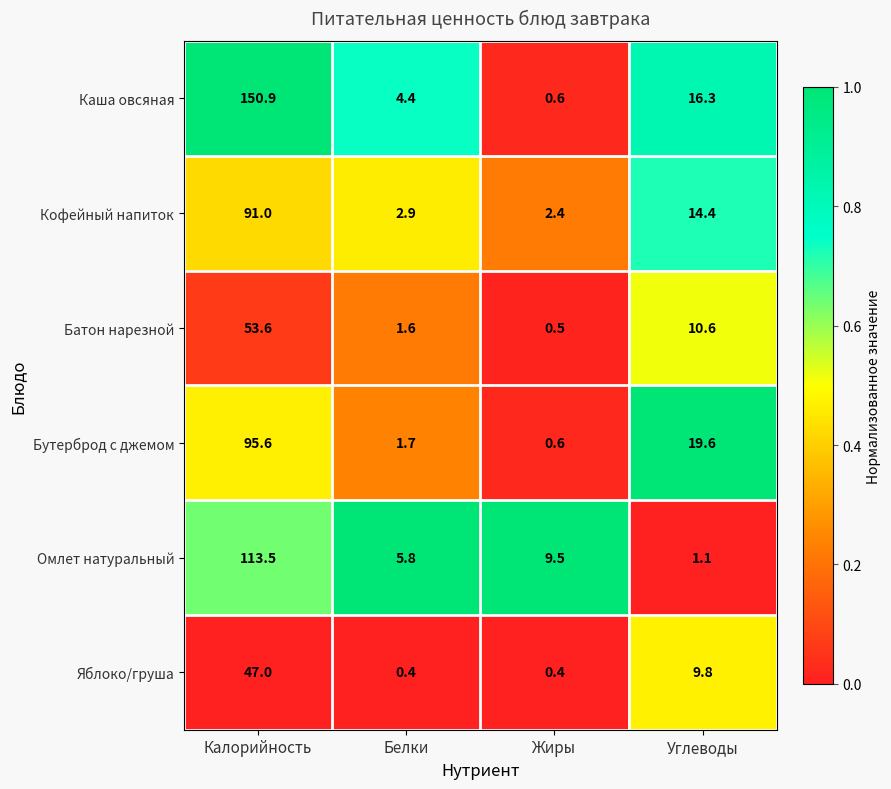

True or false: Батон нарезной has a value of 53.6 at Калорийность.

True